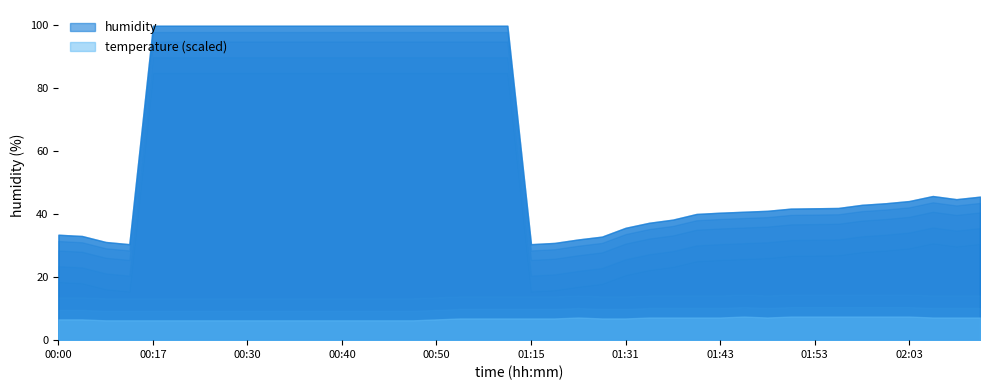

The humidity series shows 177.1 at 00:35. True or false?

False